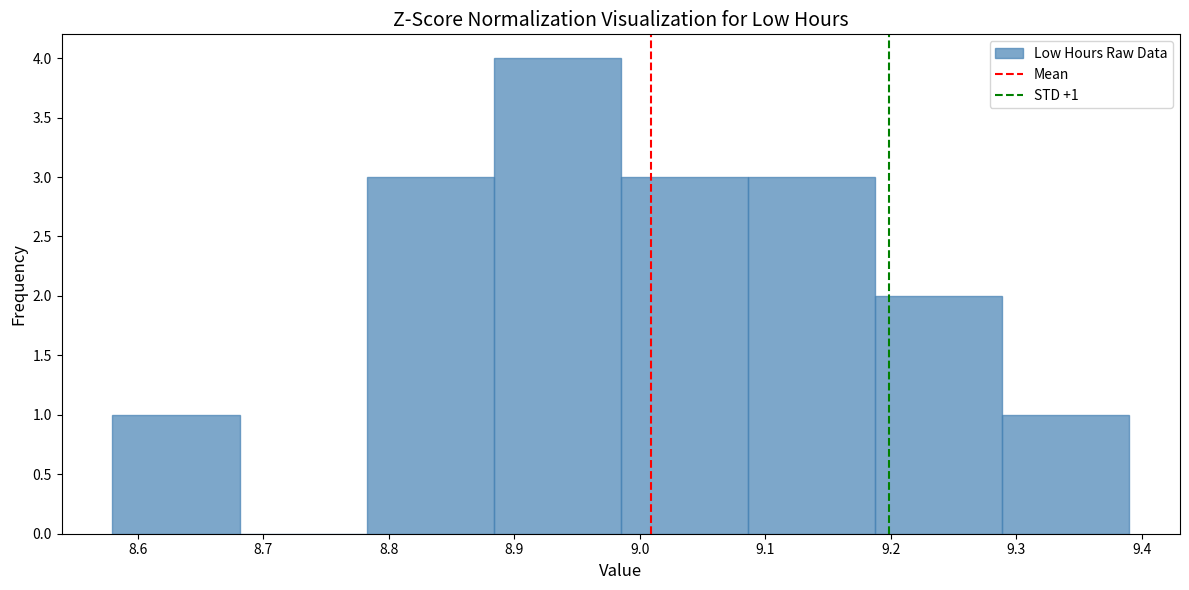

Which range on the x-axis has the tallest bar?

8.88 to 8.99